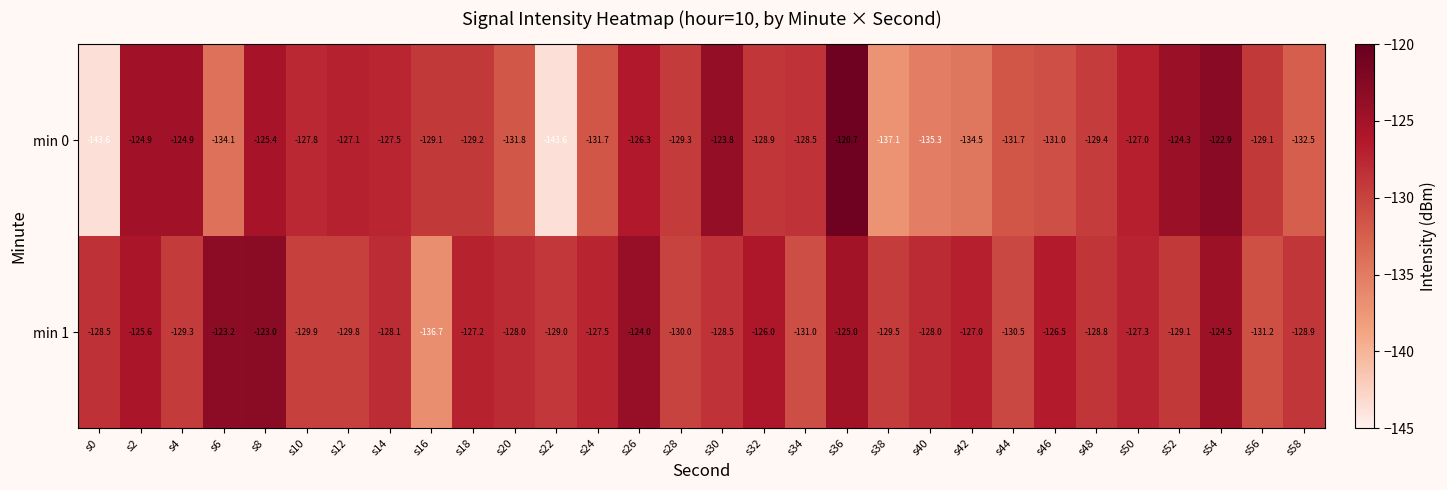

Which series changed the most between s10 and s22?

min 0